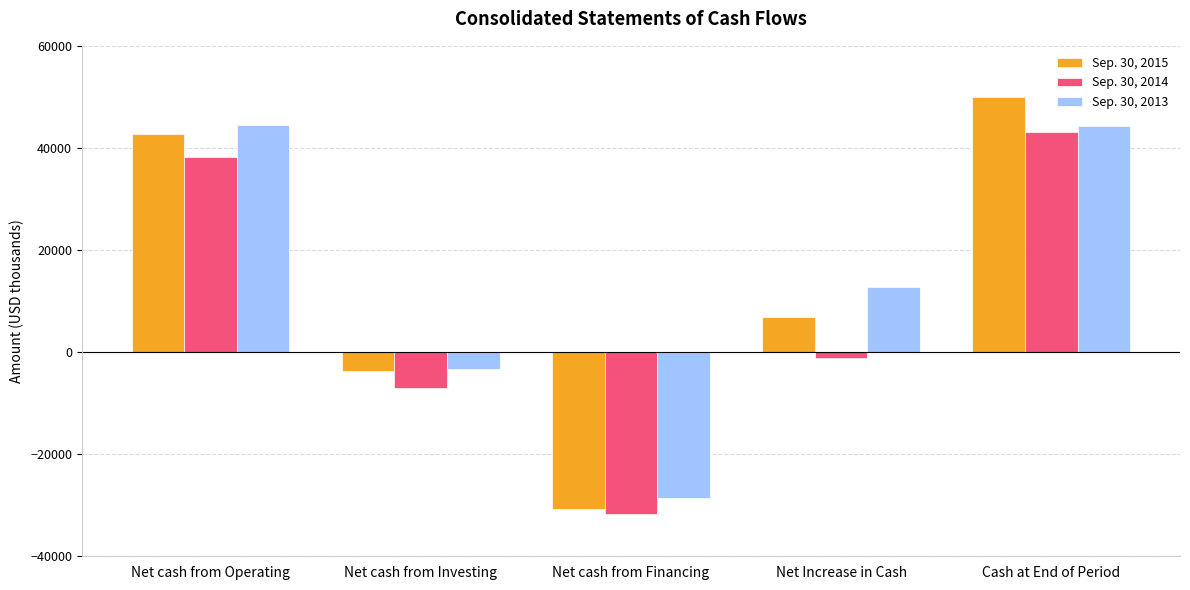

What is the spread (max minus min) of values at Net cash from Investing?

3725